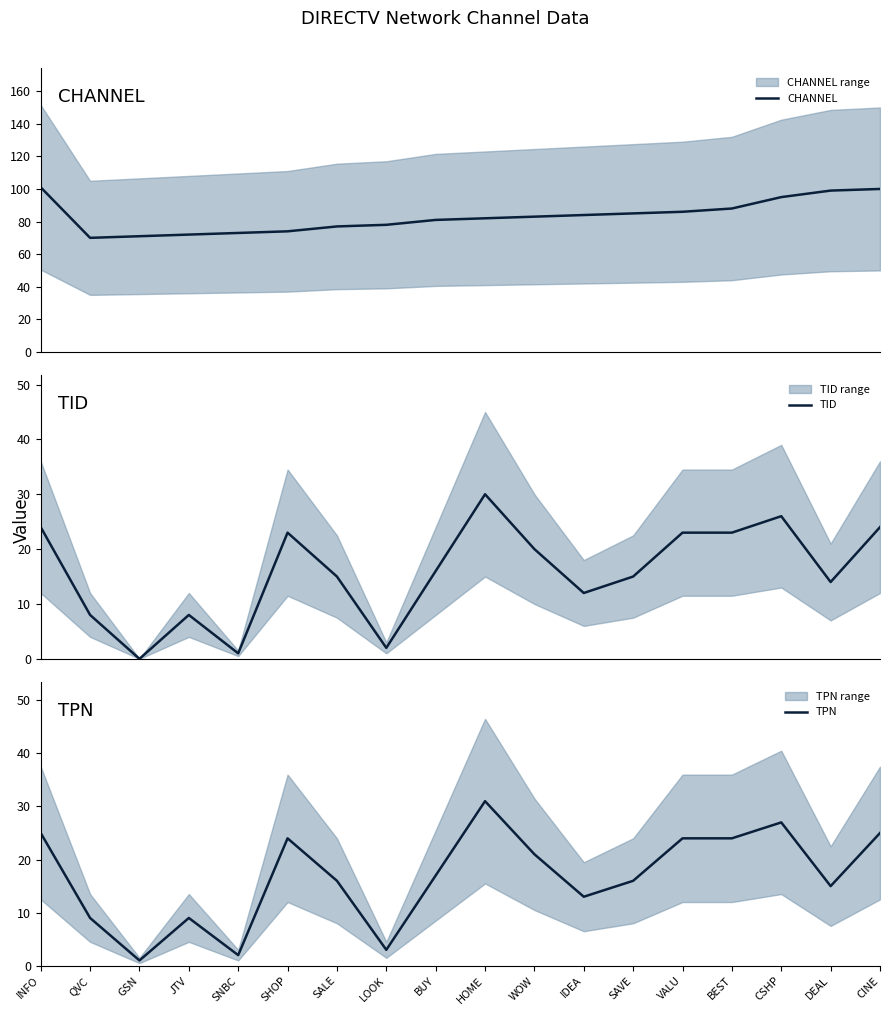

How many lines are shown in the chart?

3